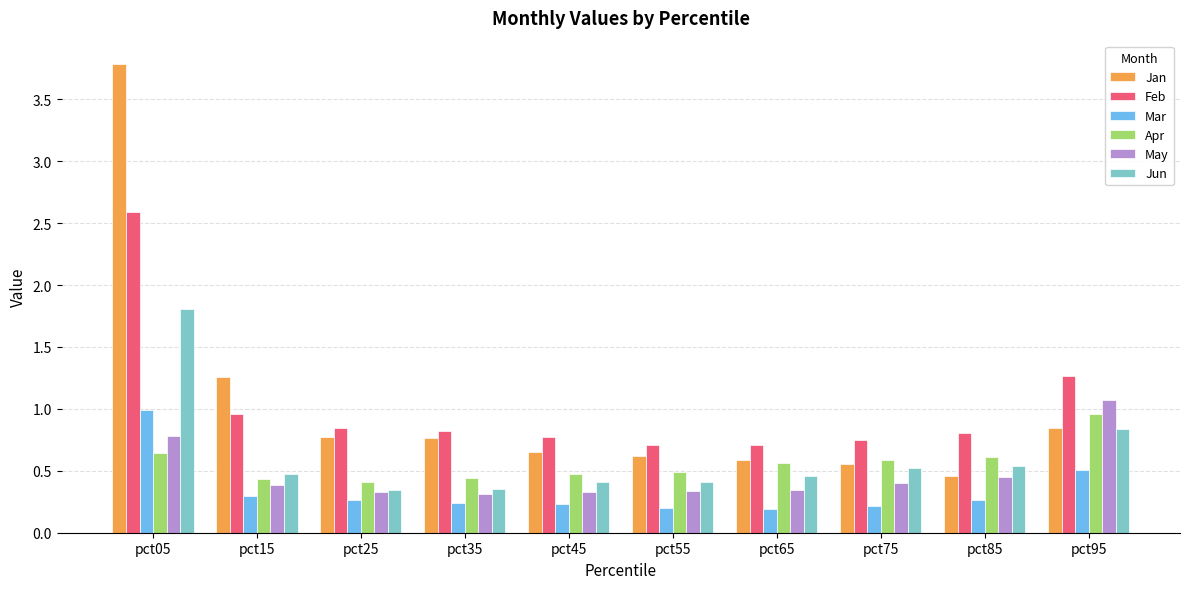

How many groups of bars are there?

10